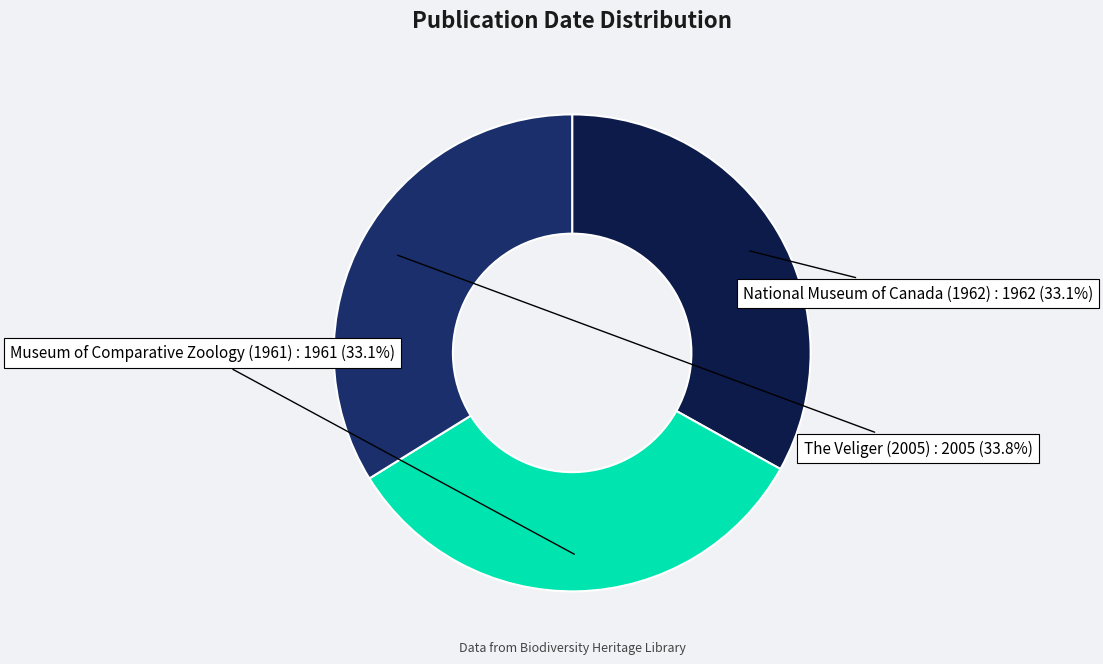

What is the ratio of the value at The Veliger (2005) to the value at National Museum of Canada (1962)?

1.0